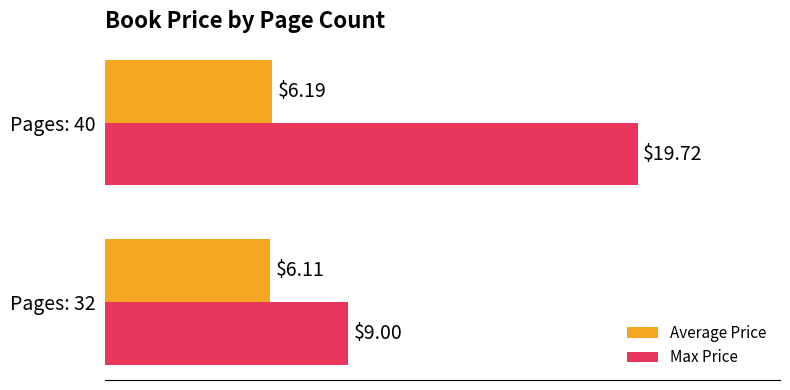

What is the sum of all Max Price values?

28.7